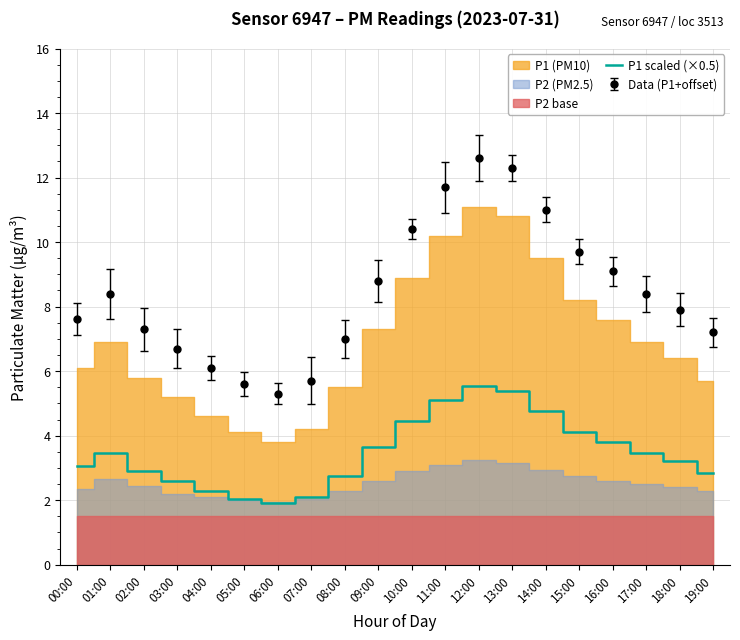

Read the value at 12:00.

5.5